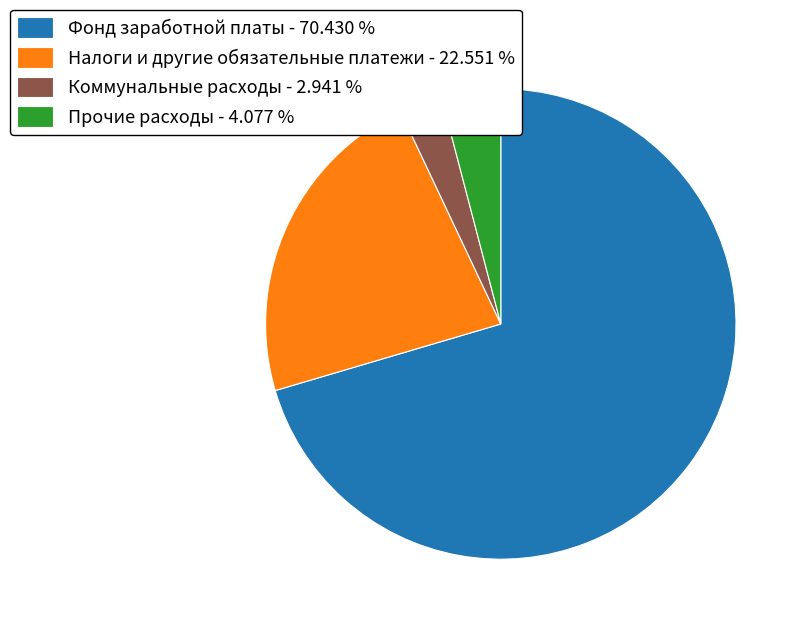

Does Налоги и другие обязательные платежи represent more than half of the total?

No